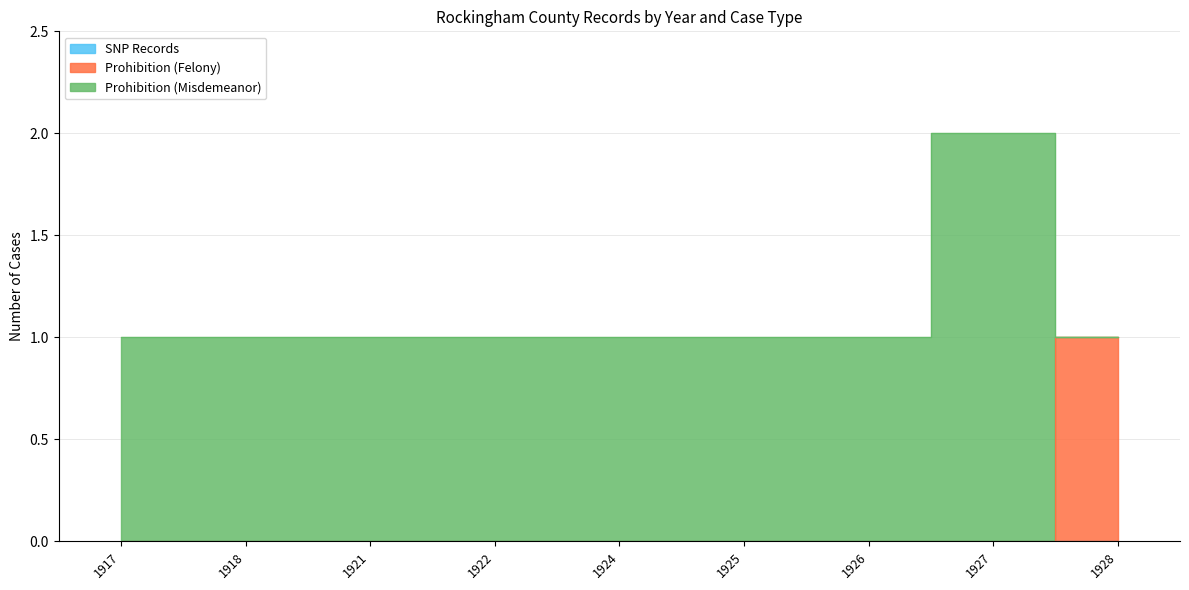

What is the spread (max minus min) of values at 1918?

1